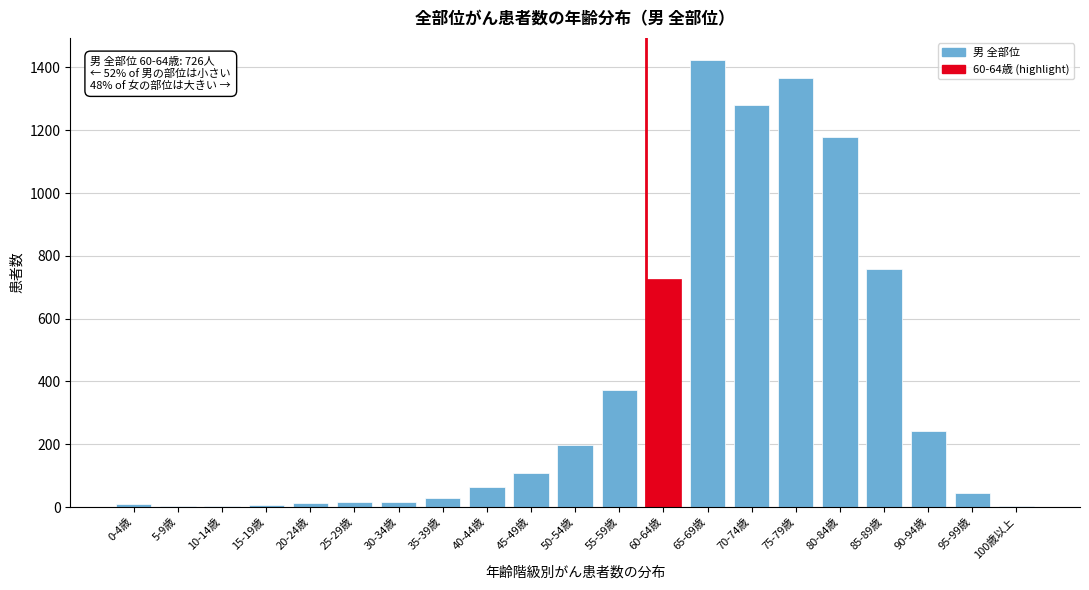

What is the sum of all values?

7861